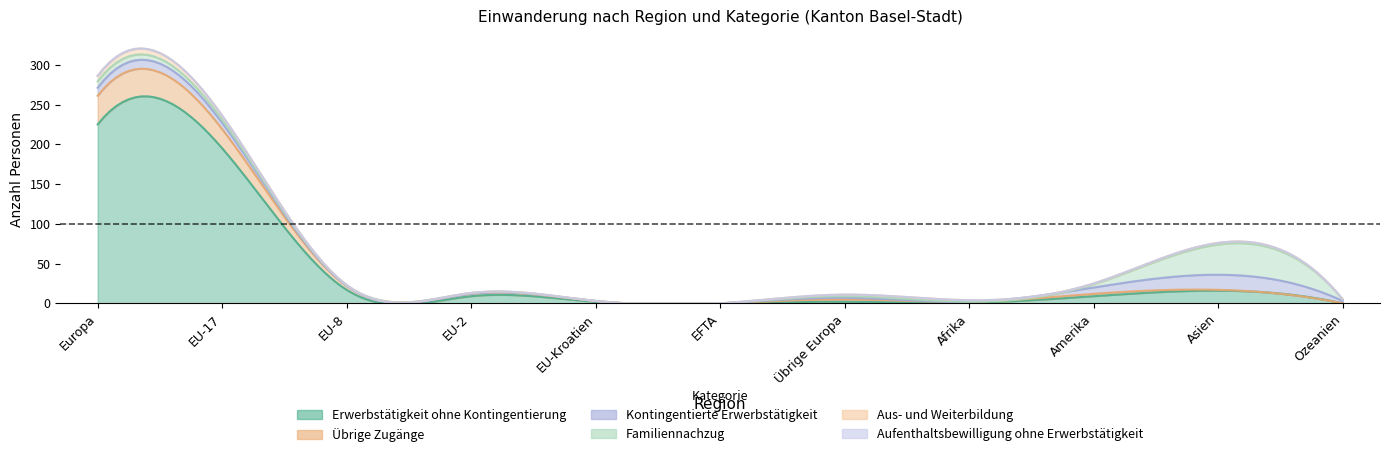

True or false: Kontingentierte Erwerbstätigkeit has more than 1 points higher than both neighbors.

True